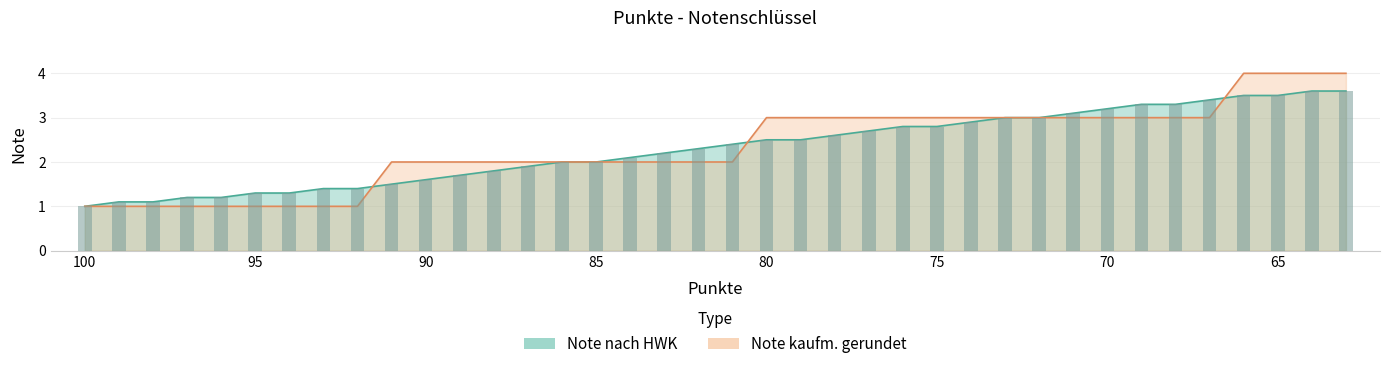

Which series has the largest total across all categories?

Note kaufm. gerundet